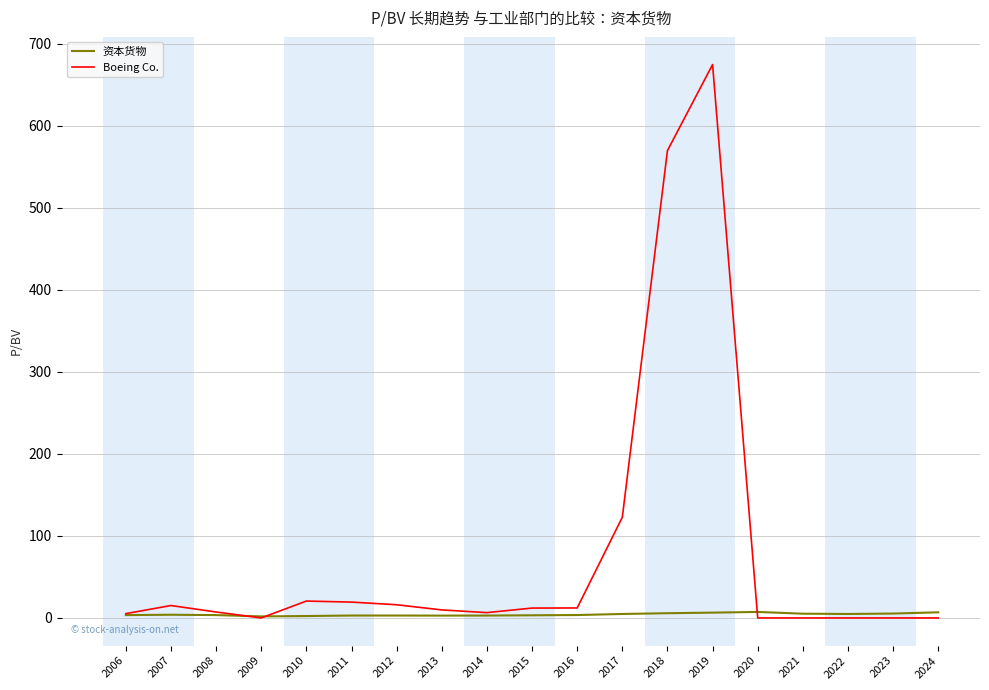

Does the chart have visible grid lines?

Yes